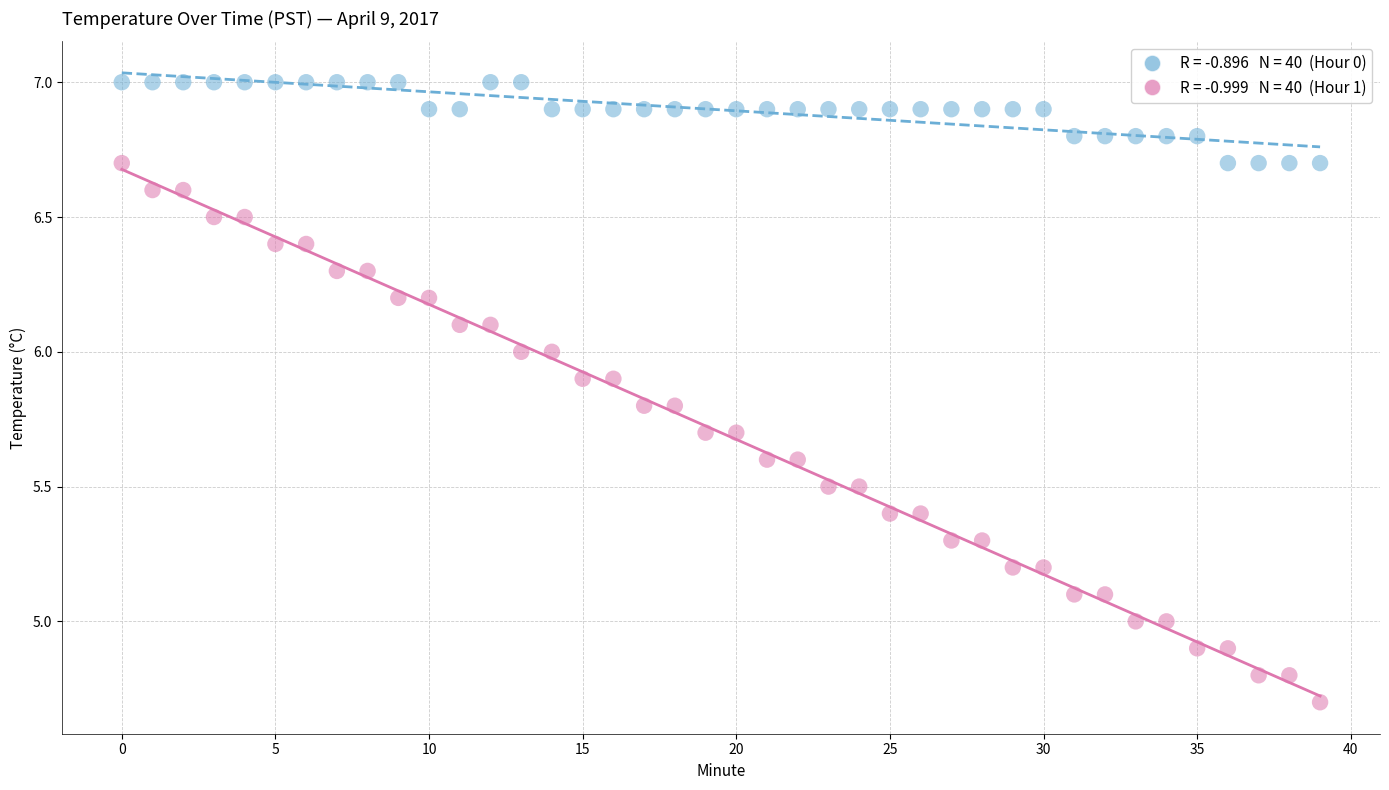

Across all data points, what is the range of Y values (max minus min)?

2.3